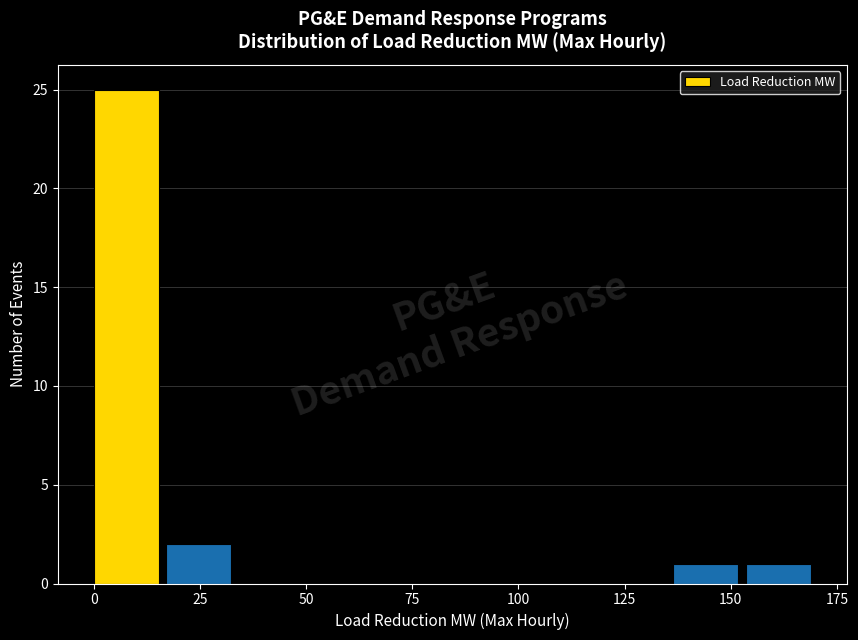

Read against the x-axis, roughly where is the centre of the tallest bar?

10